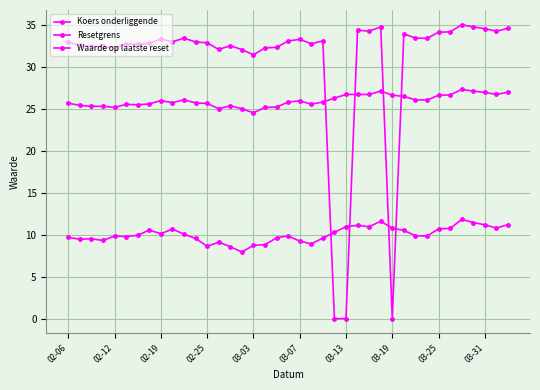

How many lines are shown in the chart?

3